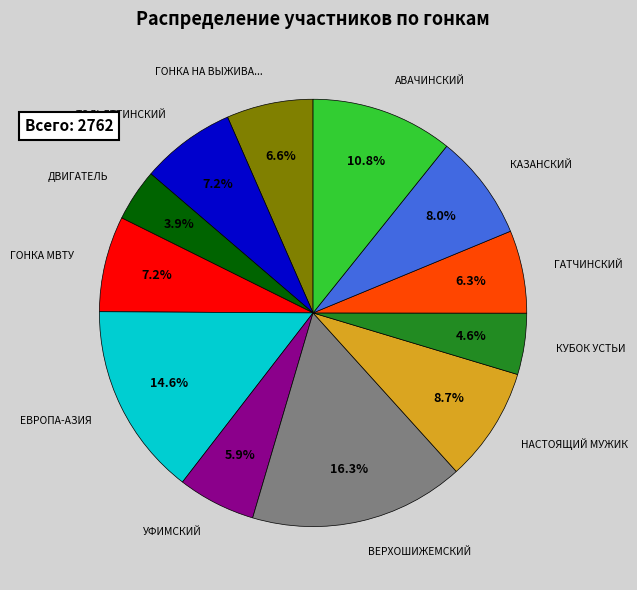

To the nearest percent, what is the difference between the largest and smallest slice percentages?

12%